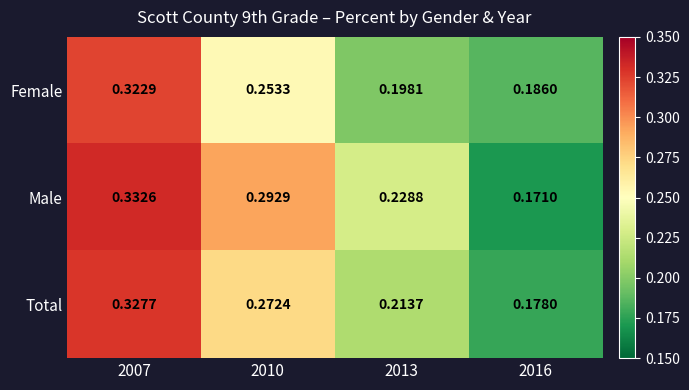

Rank the series by their average value, from lowest to highest.

Female, Total, Male